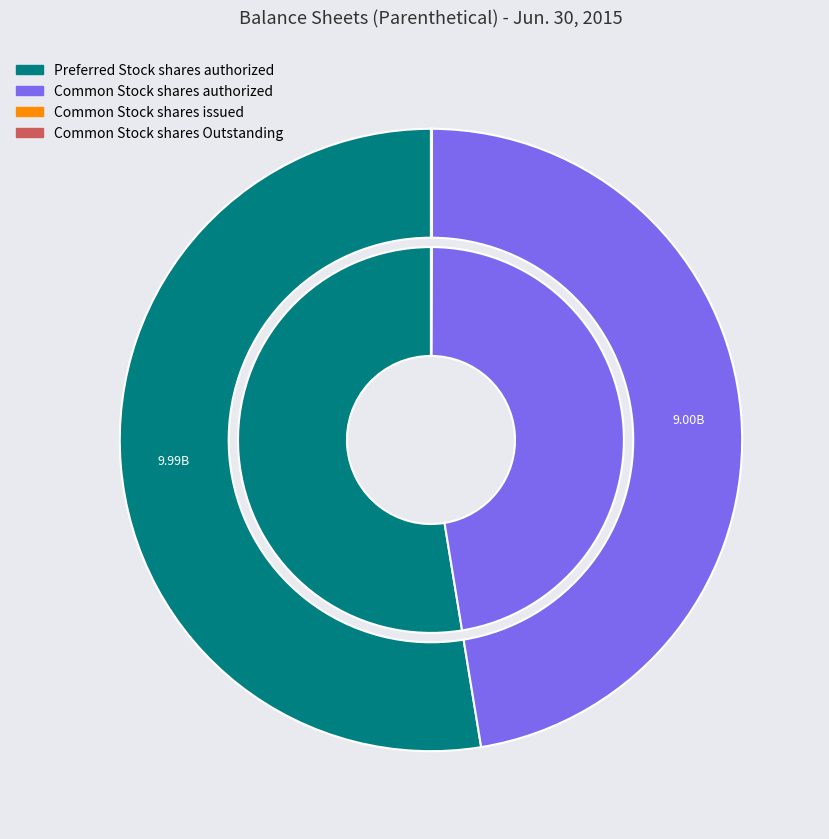

How many segments does this pie chart have?

6